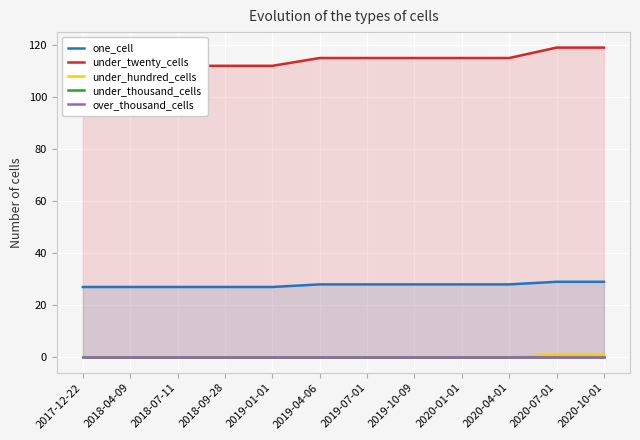

What is the difference between the second highest and minimum values in the one_cell series?

2